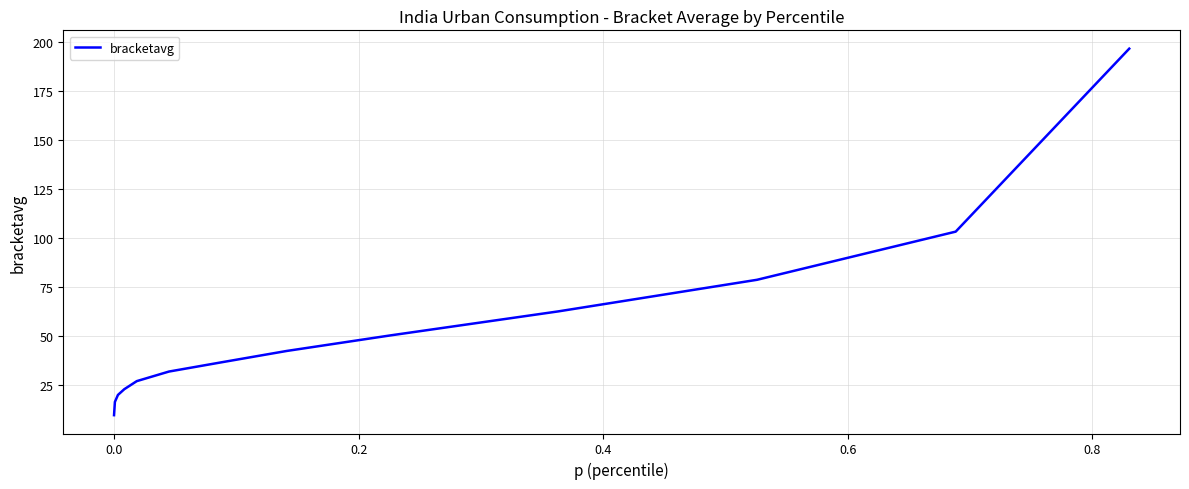

What is the difference between the second highest and minimum values?

93.6